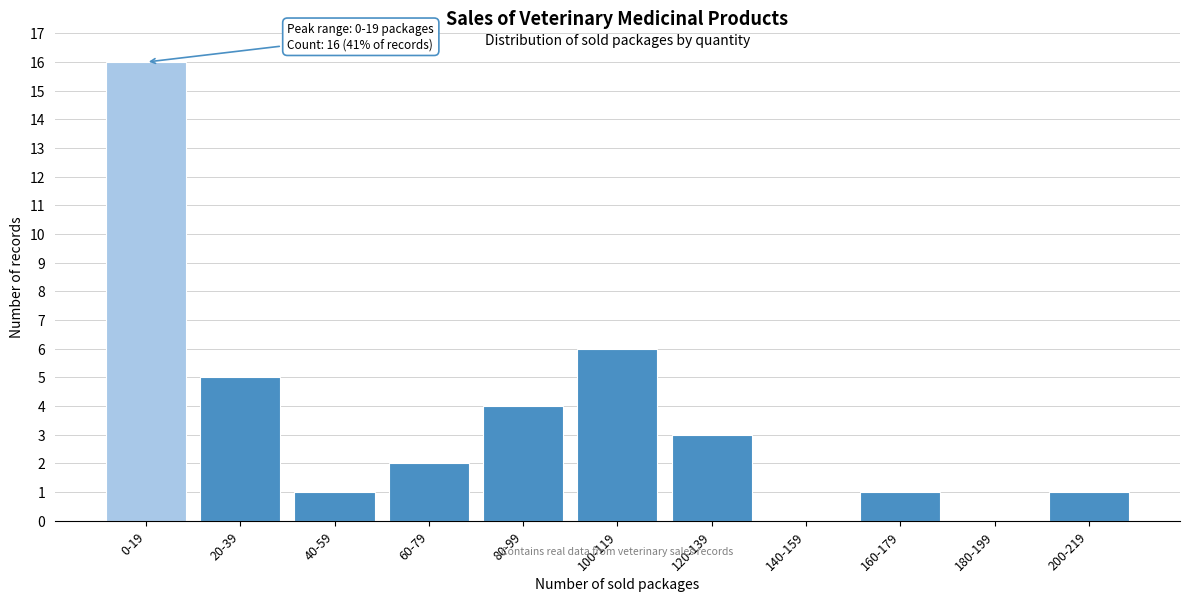

Reading left to right, list all the values displayed in this chart.

0-19=16	20-39=5	40-59=1	60-79=2	80-99=4	100-119=6	120-139=3	140-159=0	160-179=1	180-199=0	200-219=1